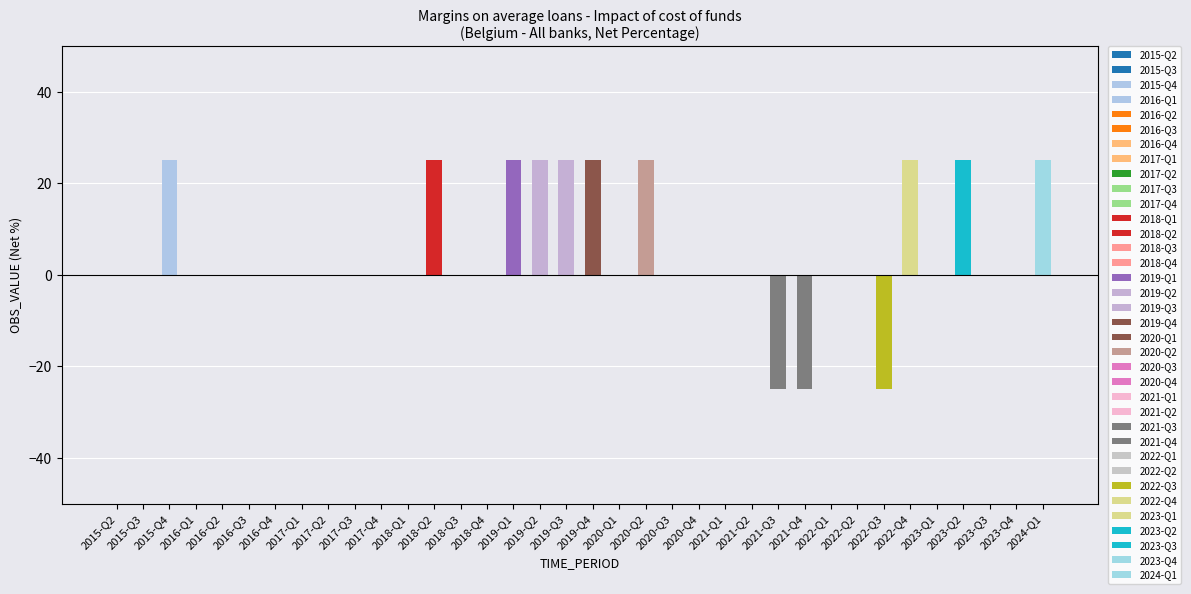

Which has a higher value, 2018-Q2 or 2019-Q3?

2018-Q2